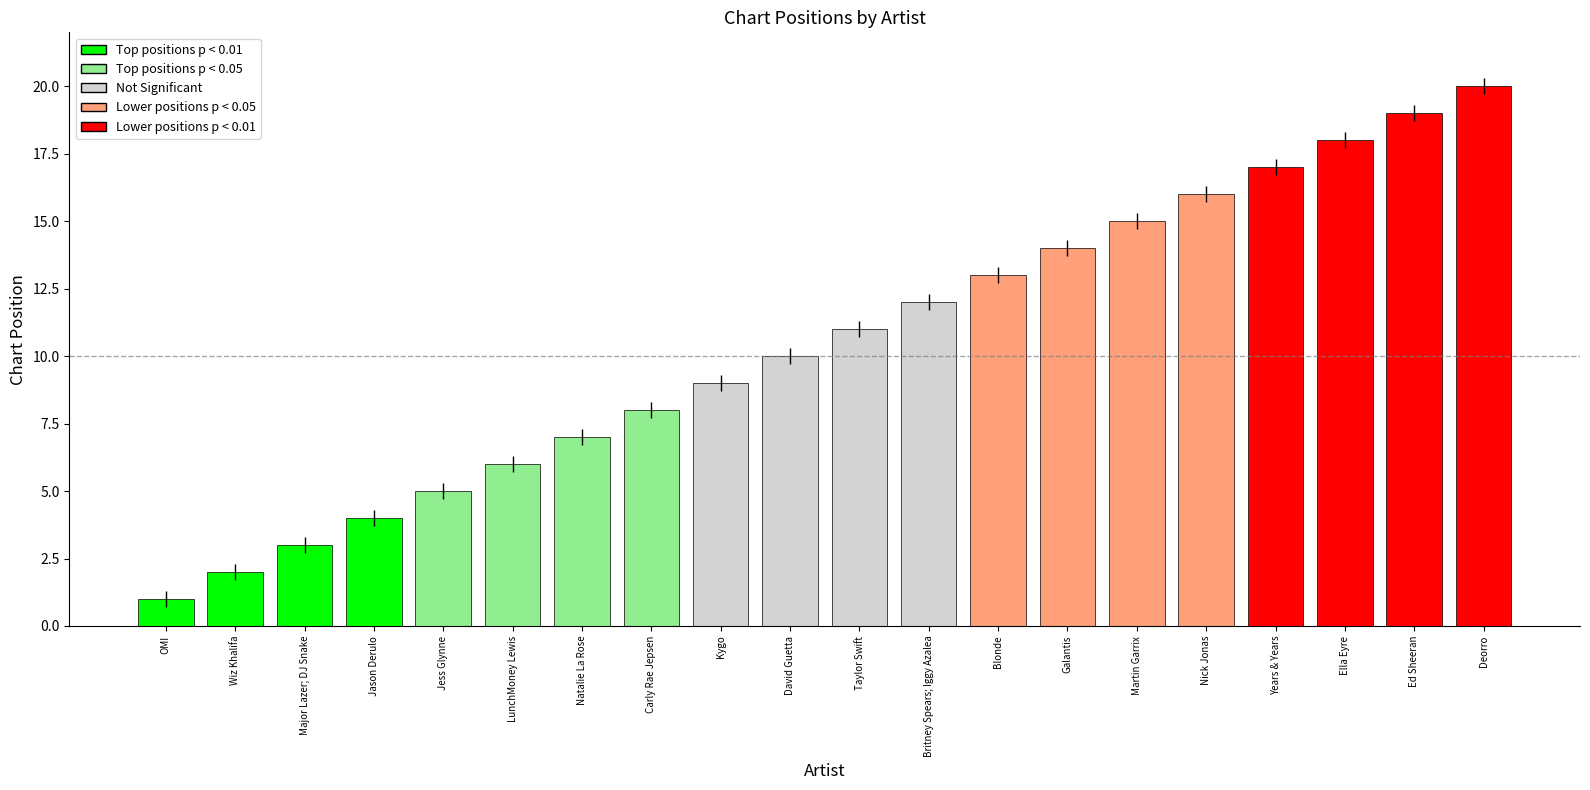

The value at Major Lazer; DJ Snake is 3. True or false?

True